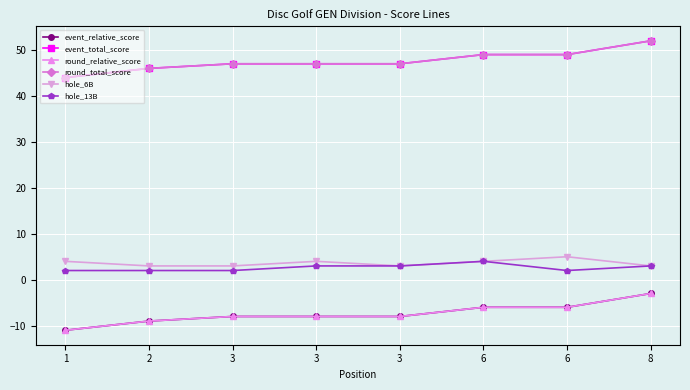

Is this an area chart (filled region under the line)?

No